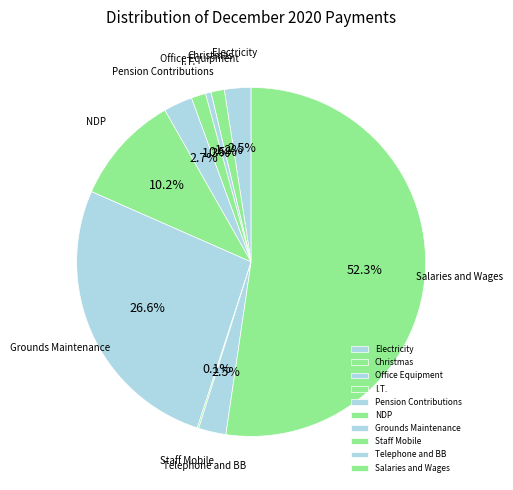

Approximately how many times larger is the value at I.T. compared to Telephone and BB?

0.5